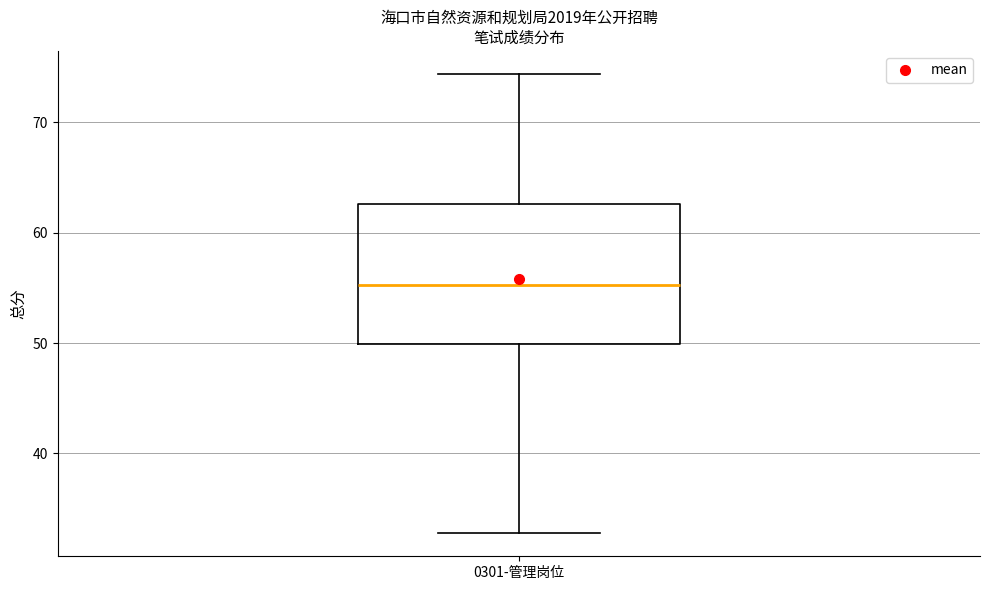

Transcribe this box plot: give where the median line is, the range the box spans, and where the two whiskers end, as read against the y-axis. The values are not printed on the chart, so give them approximately, as read against the axis.

median 55, box 50 to 63, whiskers 33 to 74